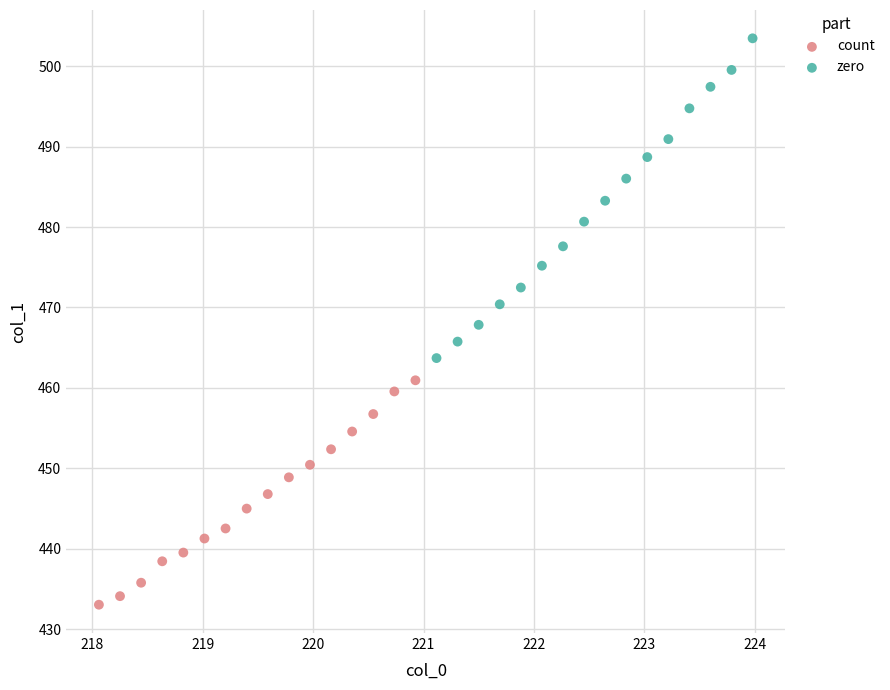

Which series contains the highest Y value?

zero